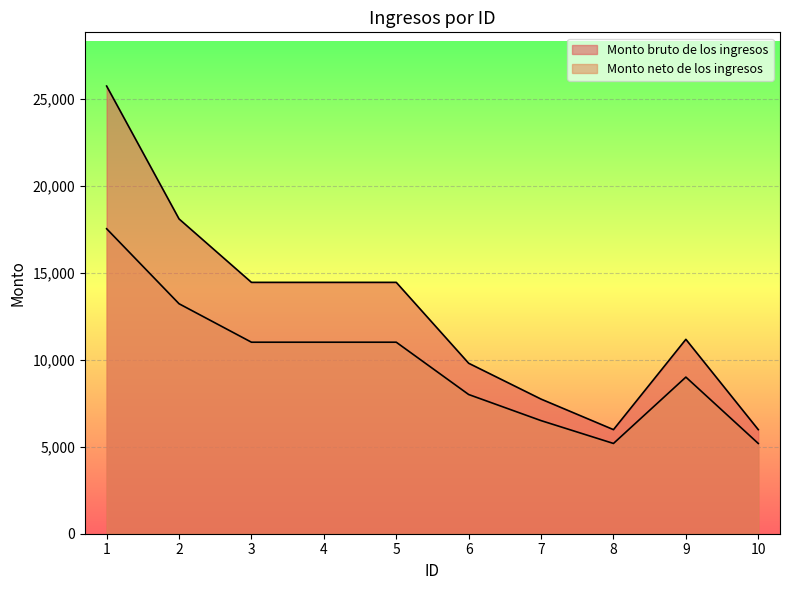

What is the average value of the Monto neto de los ingresos series?

9760.9